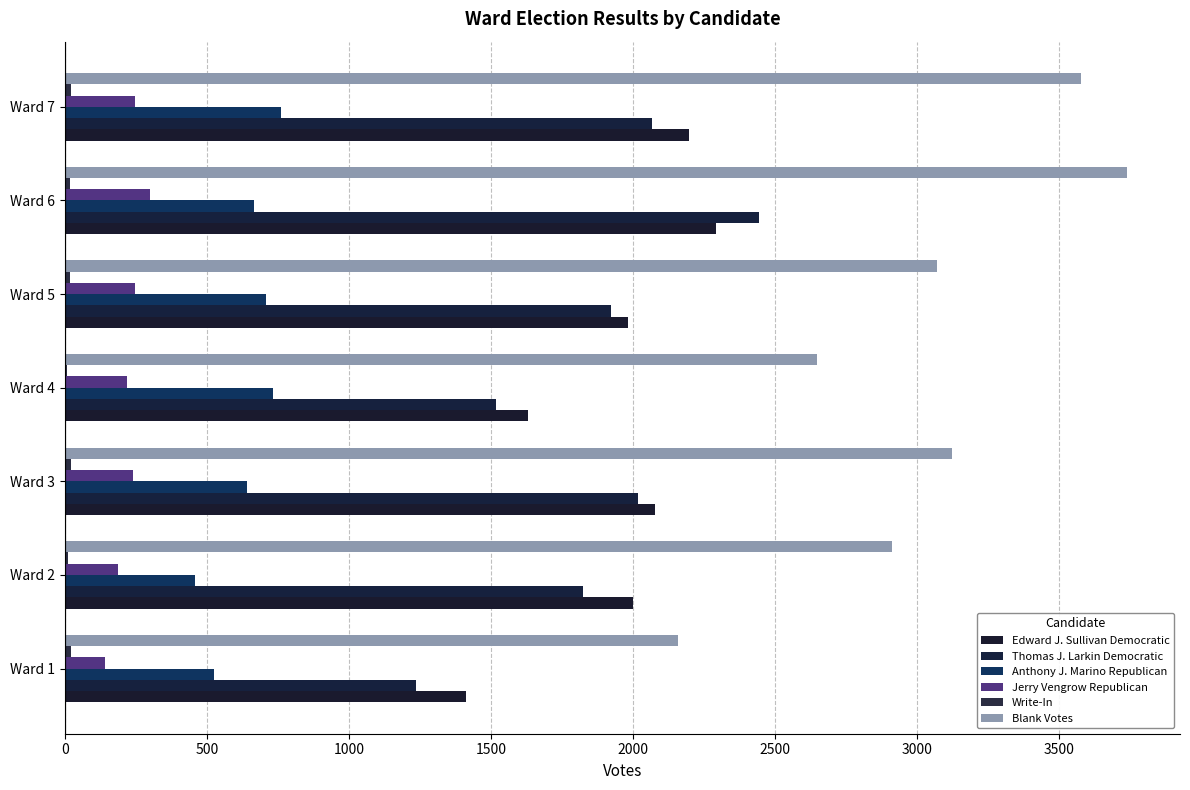

How many series are shown in this chart?

6